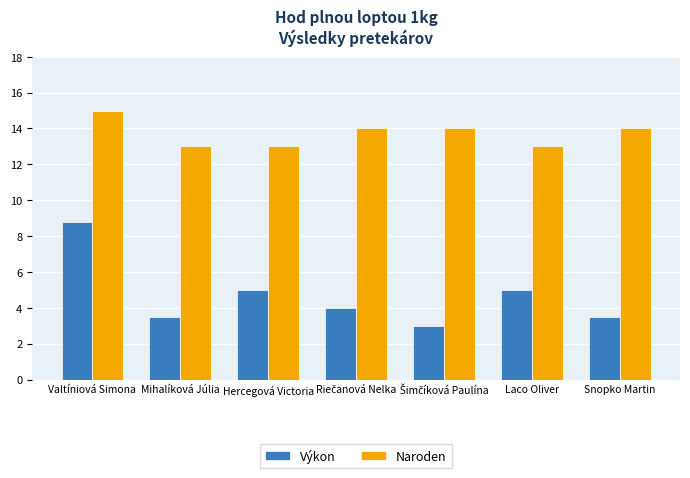

What is the difference between the second highest and minimum values in the Výkon series?

2.0